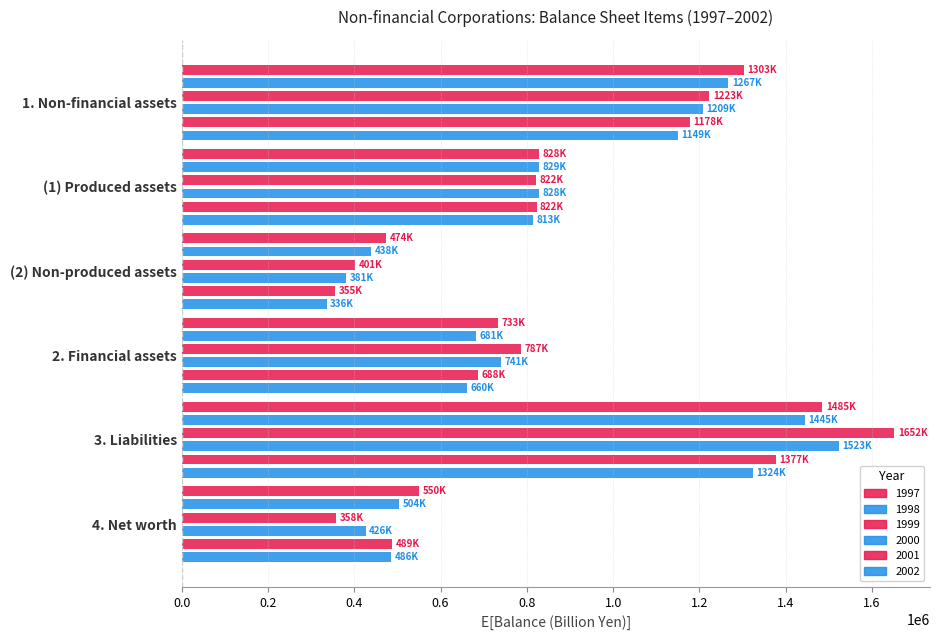

How many data points does each series have?

6